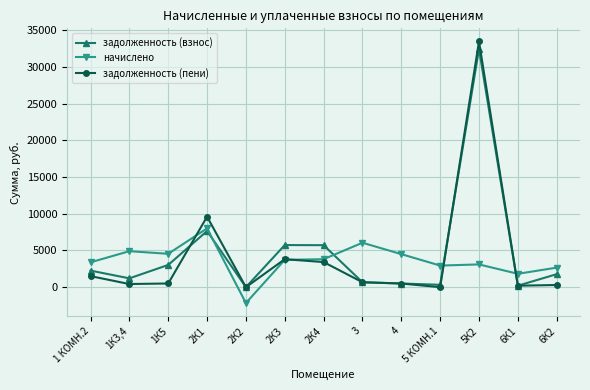

Which series has the widest spread of values?

задолженность (пени)